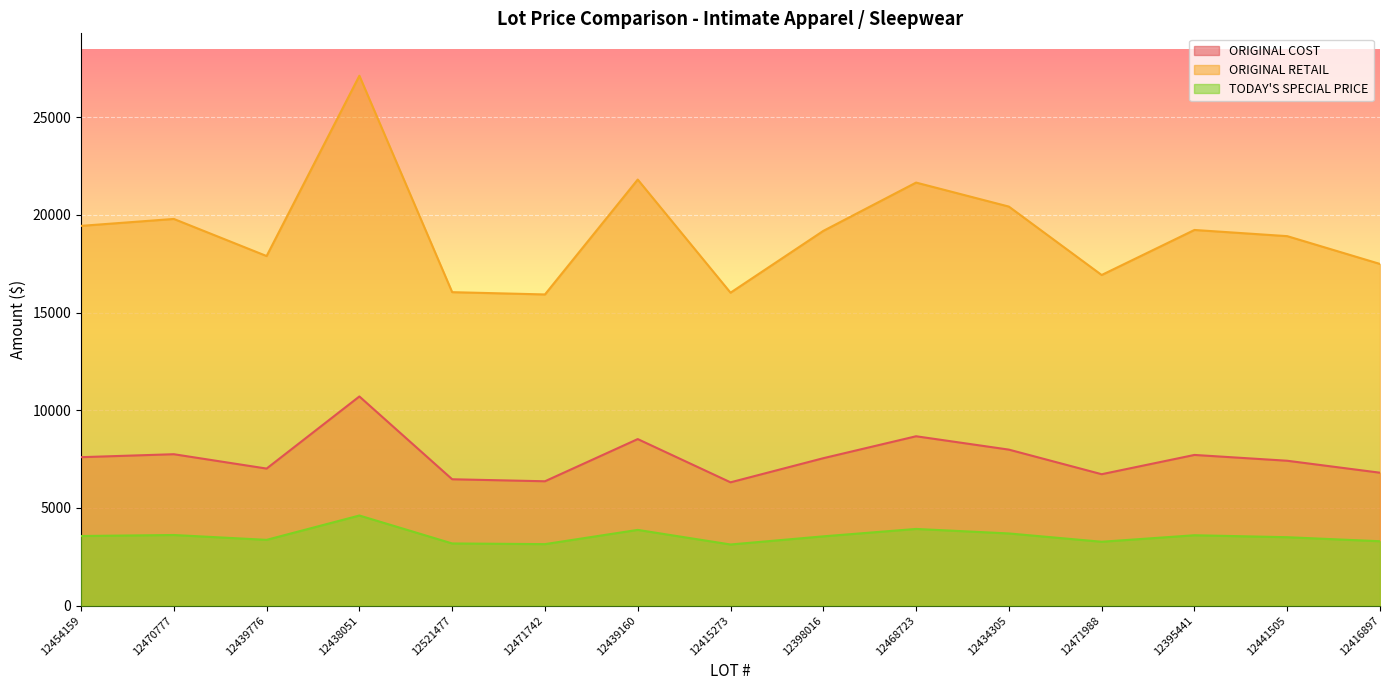

What is the difference between the maximum and minimum values in the ORIGINAL RETAIL series?

11194.8